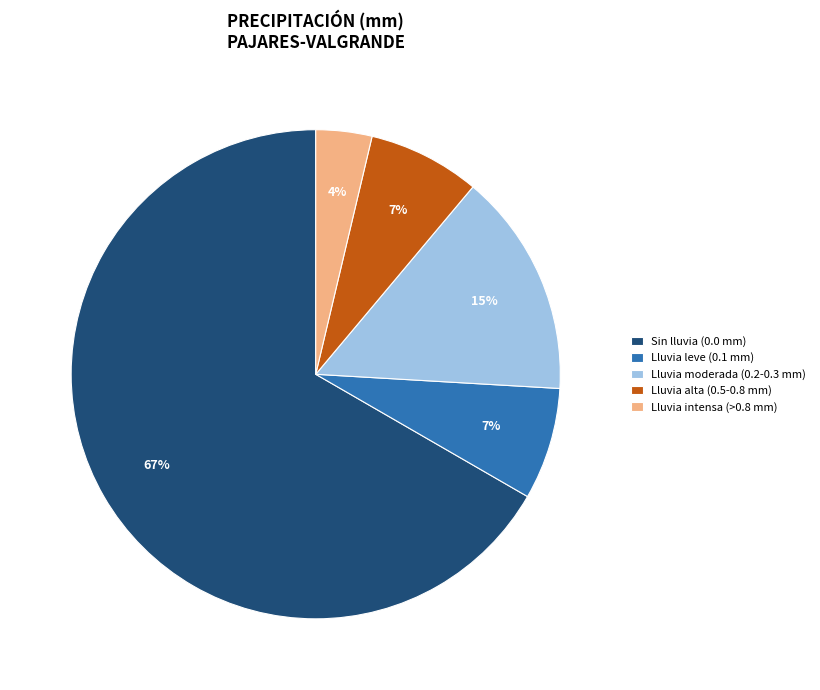

Combined, do Lluvia leve (0.1 mm) and Sin lluvia (0.0 mm) account for over 50%?

Yes